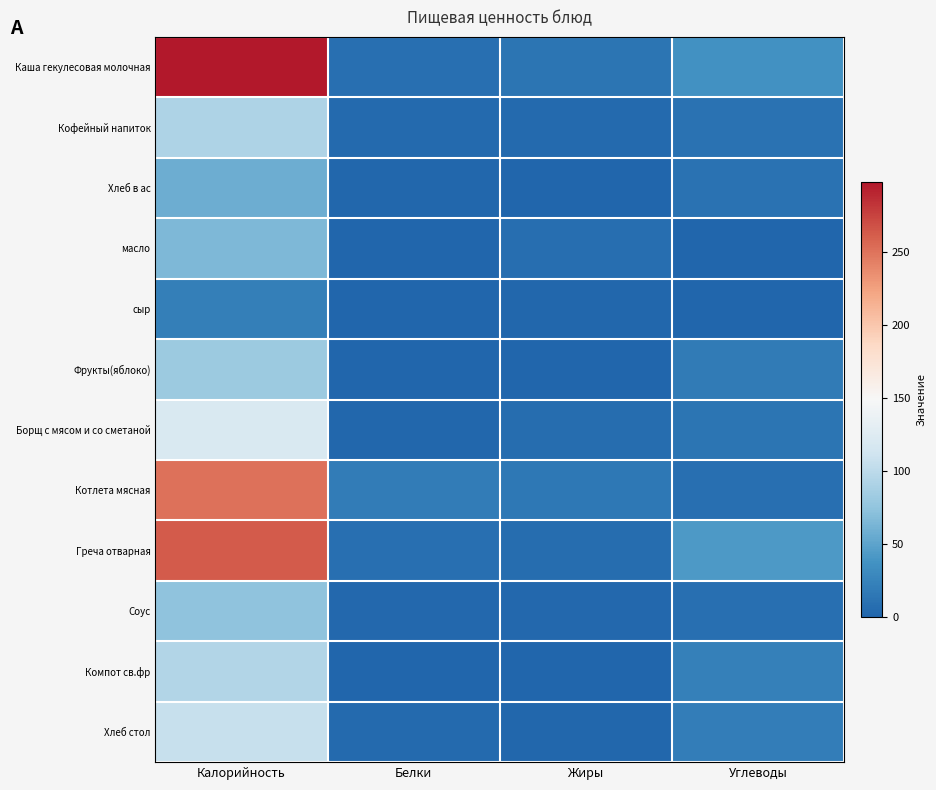

Which series has the largest total across all categories?

Каша гекулесовая молочная